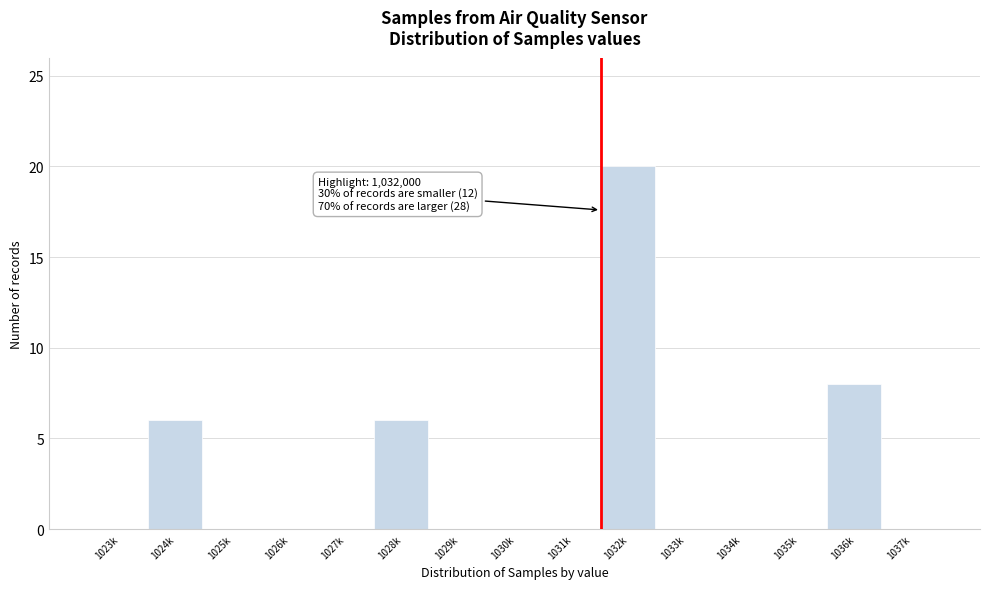

Reading left to right, extract all data points from this chart.

1023k=0	1024k=6	1025k=0	1026k=0	1027k=0	1028k=6	1029k=0	1030k=0	1031k=0	1032k=20	1033k=0	1034k=0	1035k=0	1036k=8	1037k=0